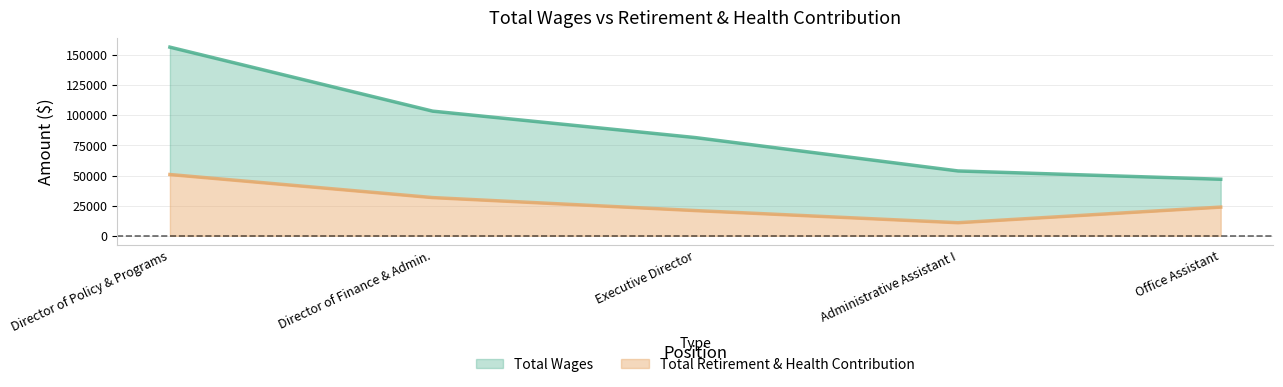

How many distinct data groups are displayed?

2